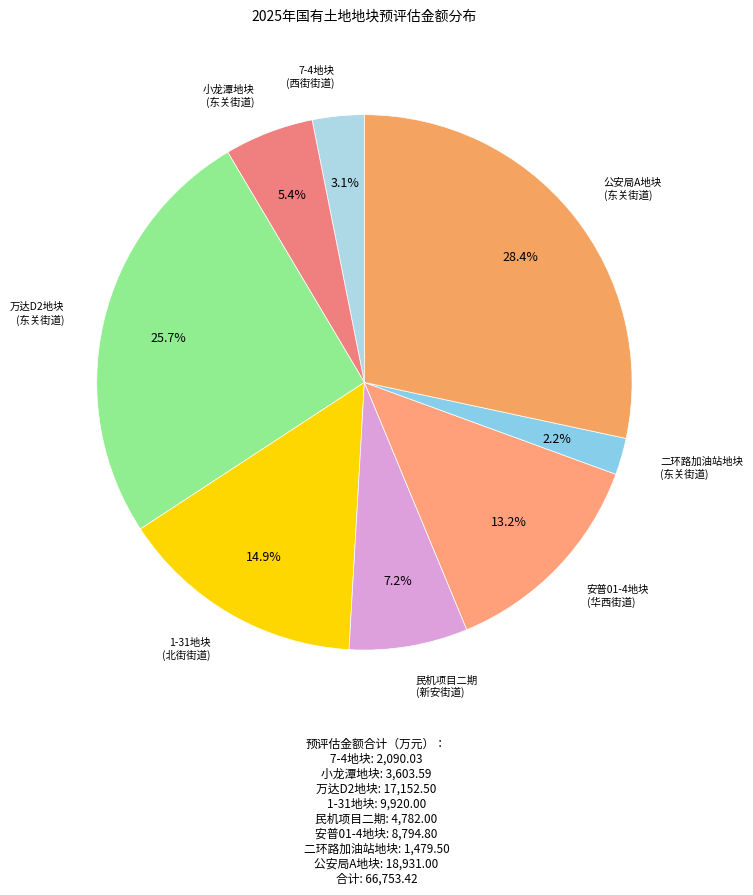

To the nearest percent, what is the difference between the largest and smallest slice percentages?

26%